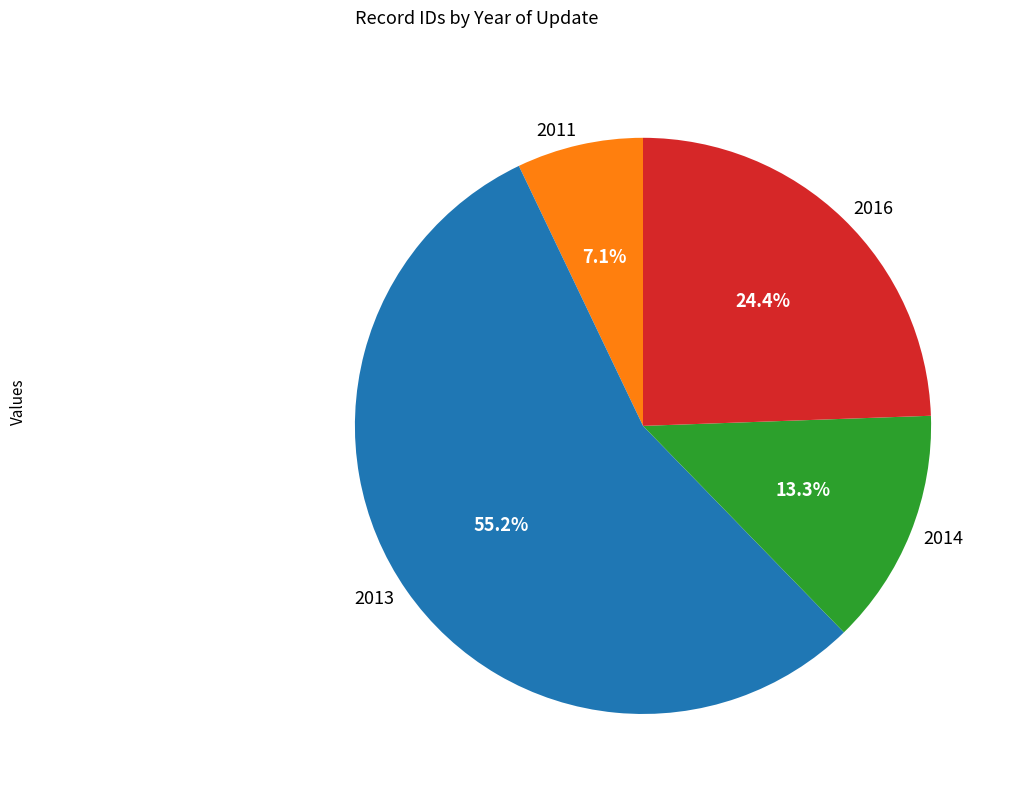

Between 2011 and 2016, which is larger?

2016